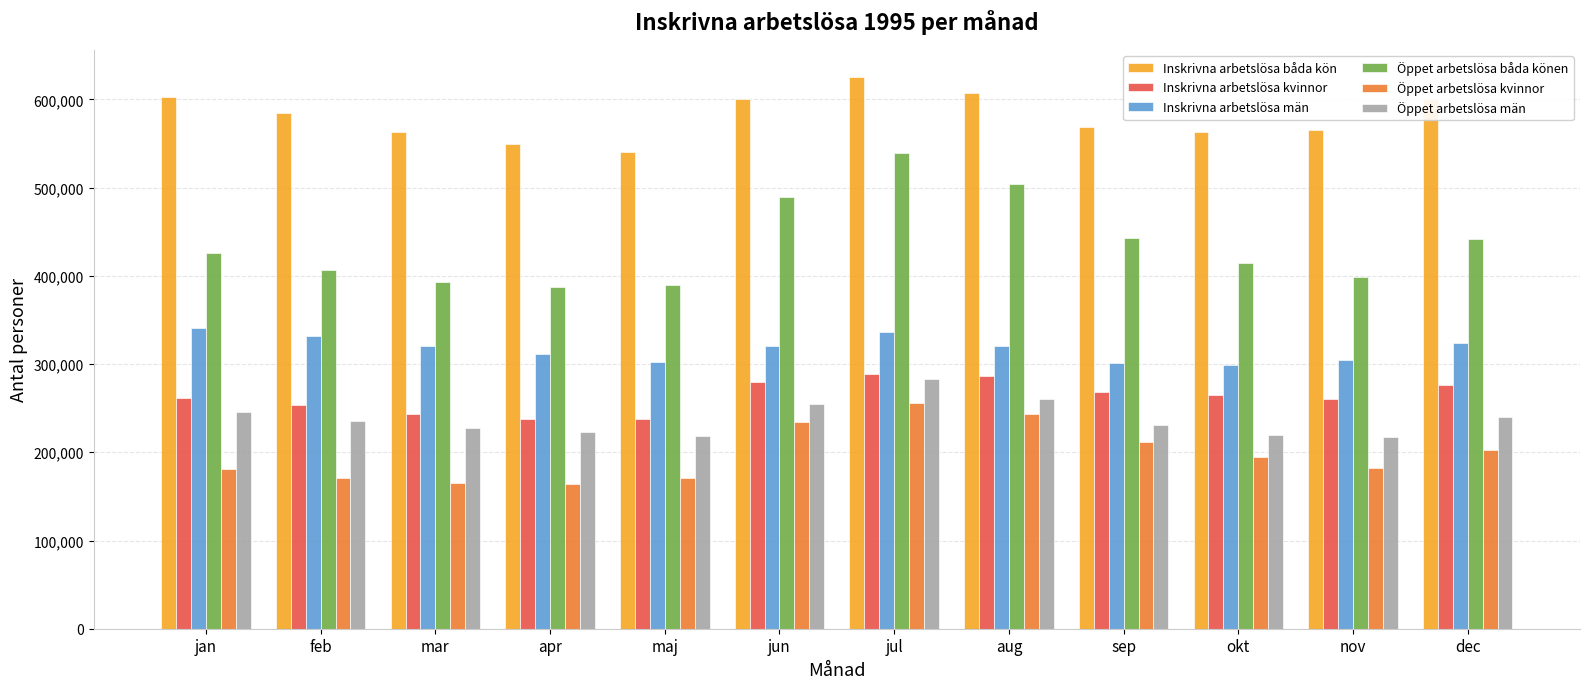

What is the average value of the Öppet arbetslösa män series?

238118